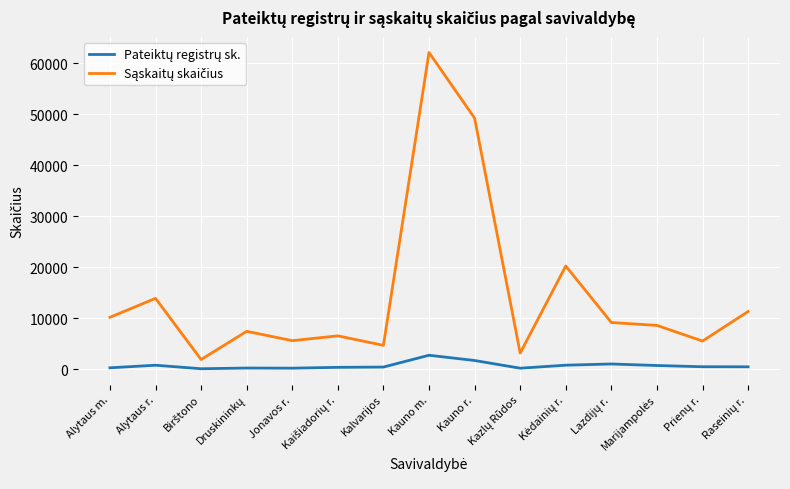

At which category is the sum across all series the highest?

Kauno m.